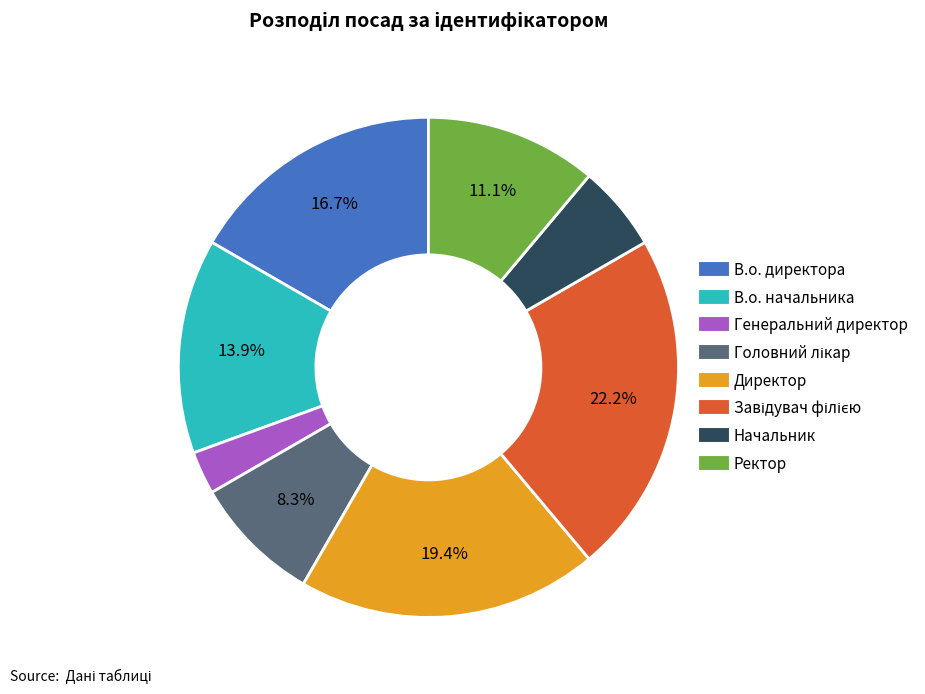

Is there a majority slice in this chart?

No